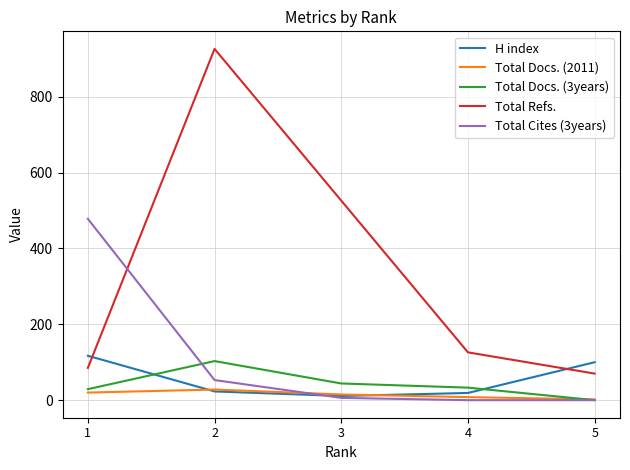

Which series has the widest spread of values?

Total Refs.